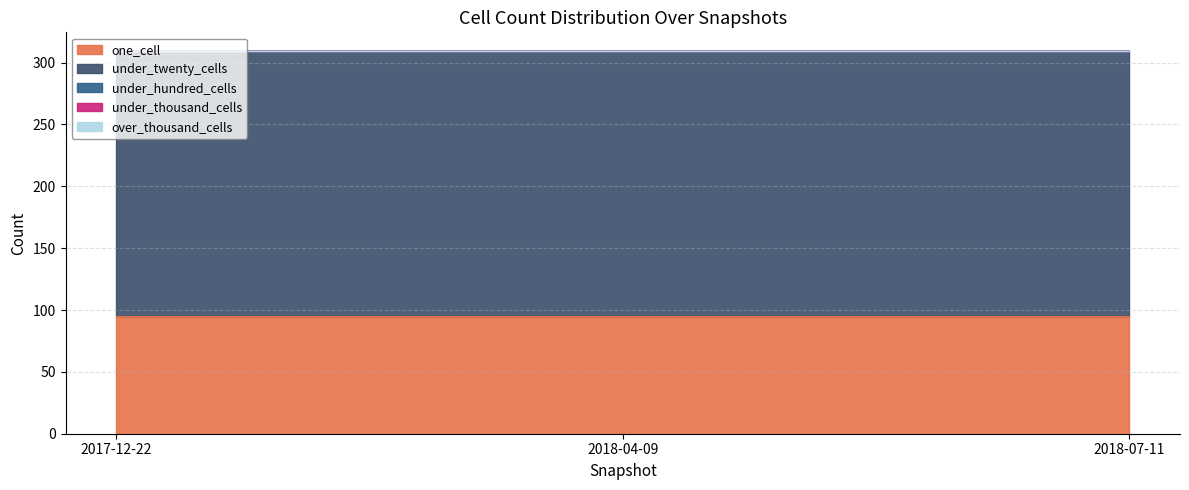

What is the total value across all series at 2018-07-11?

309